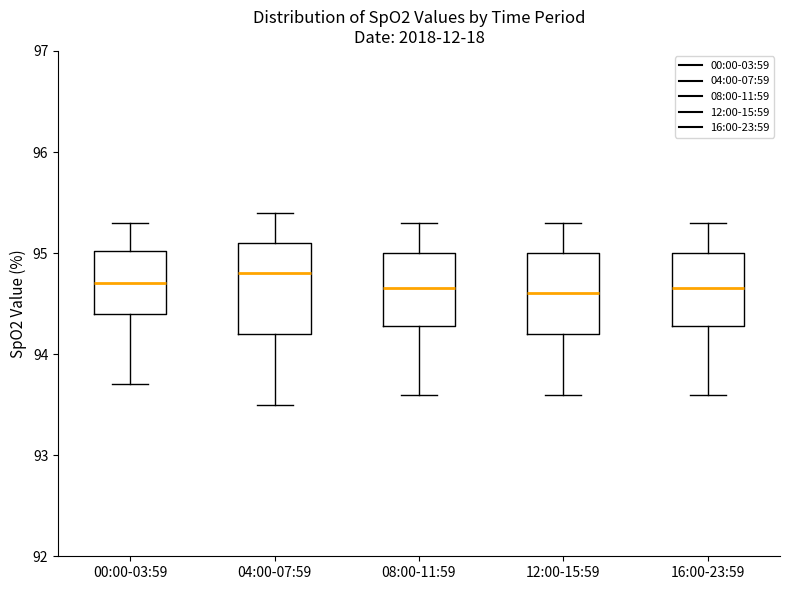

Where does the upper whisker of the box for 04:00-07:59 end on the y-axis? The values are not printed on the chart, so give them approximately, as read against the axis.

95.4